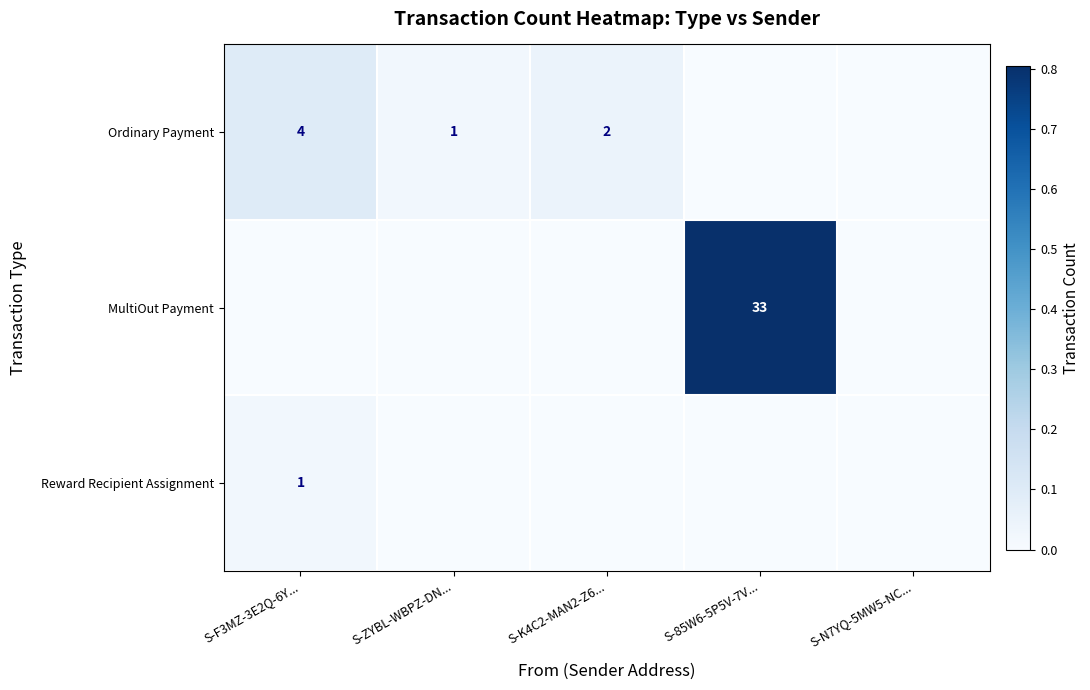

Is it true that Ordinary Payment equals -0.1 at S-N7YQ-5MW5-NC...?

False